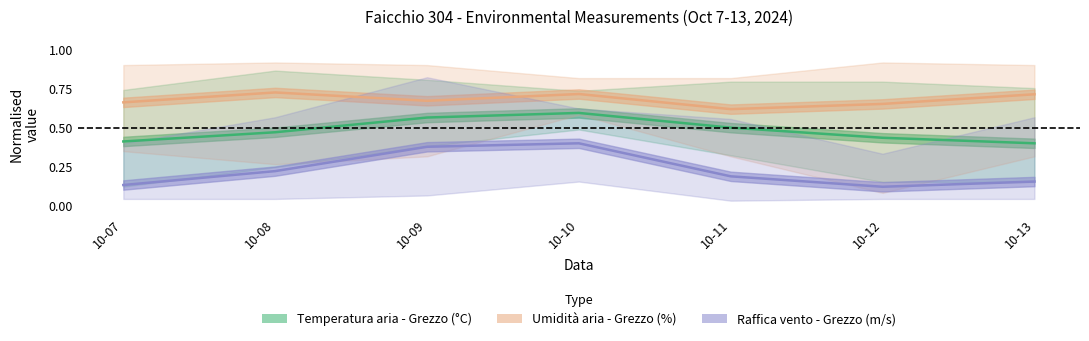

What is the difference between the Umidità aria - Grezzo (%) values at 10-07 and 10-13?

0.1